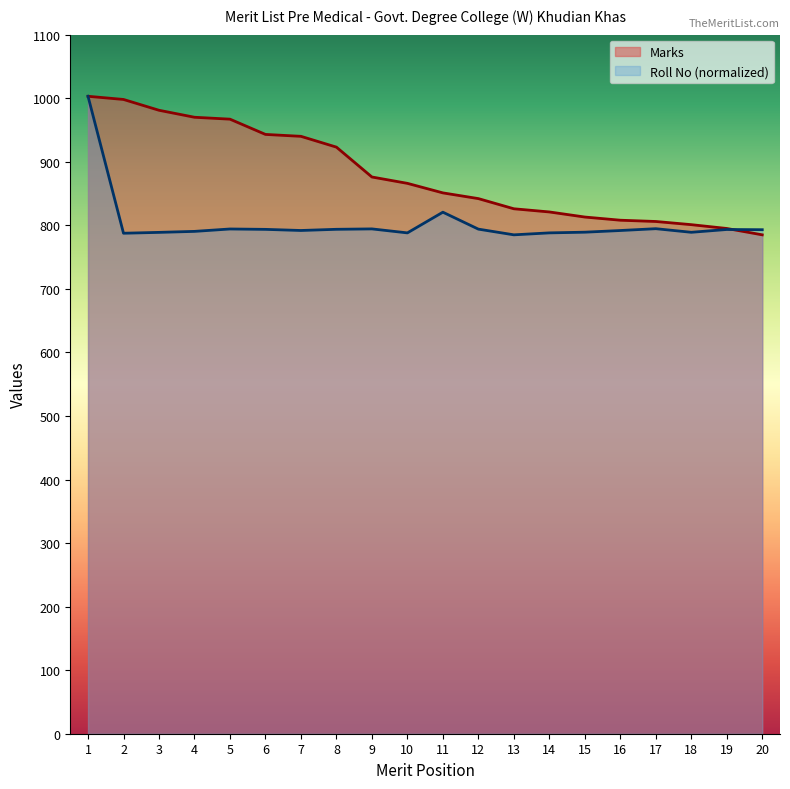

Count the number of data series in this chart.

2